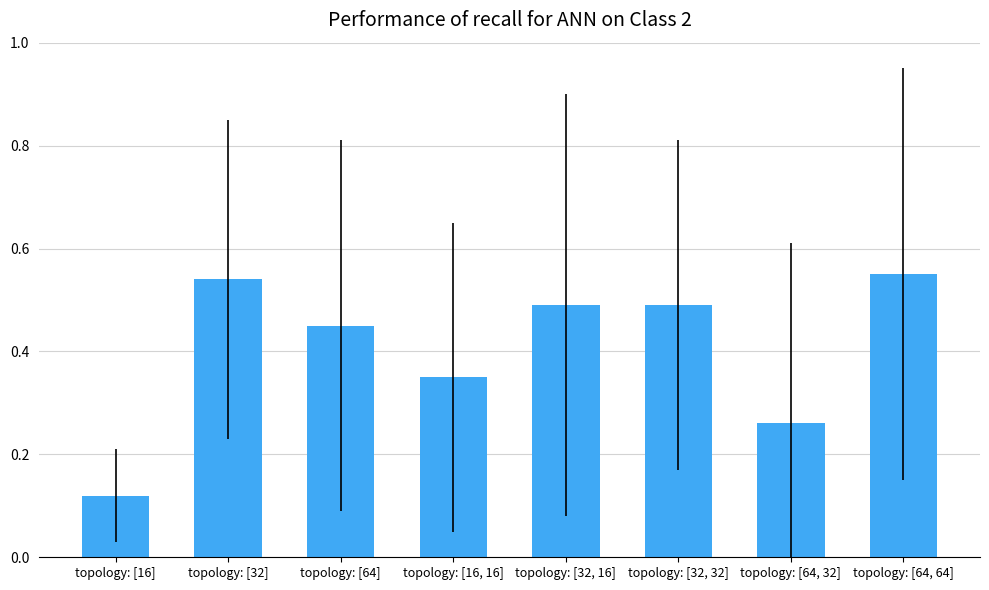

The value at topology: [16] is 0.2. True or false?

False